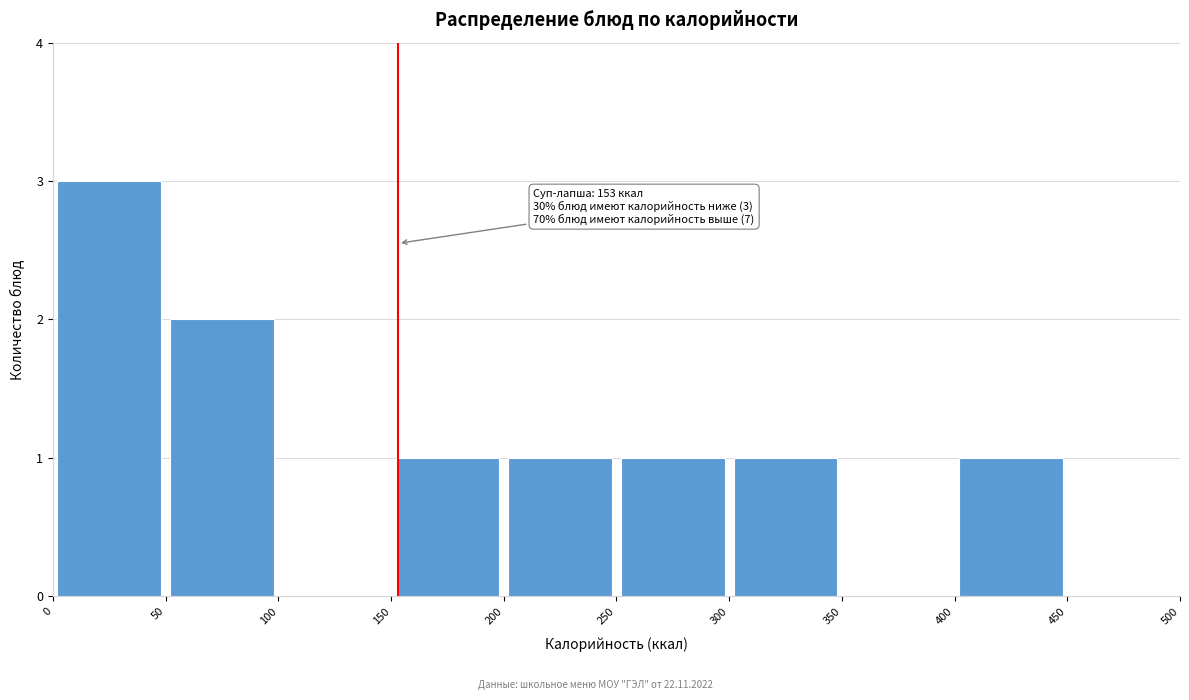

Over which range of the x-axis is the bar tallest?

0 to 50